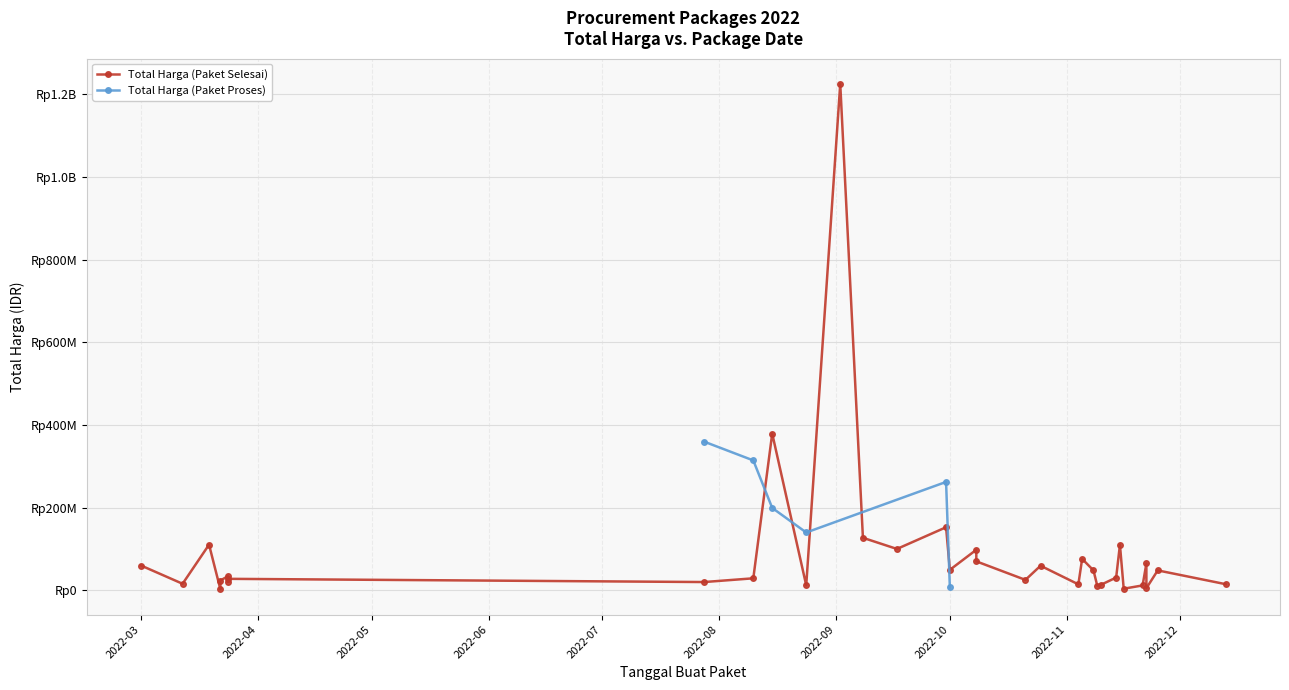

At which label is Total Harga (Paket Proses) closest to 179750000?

2022-08-15